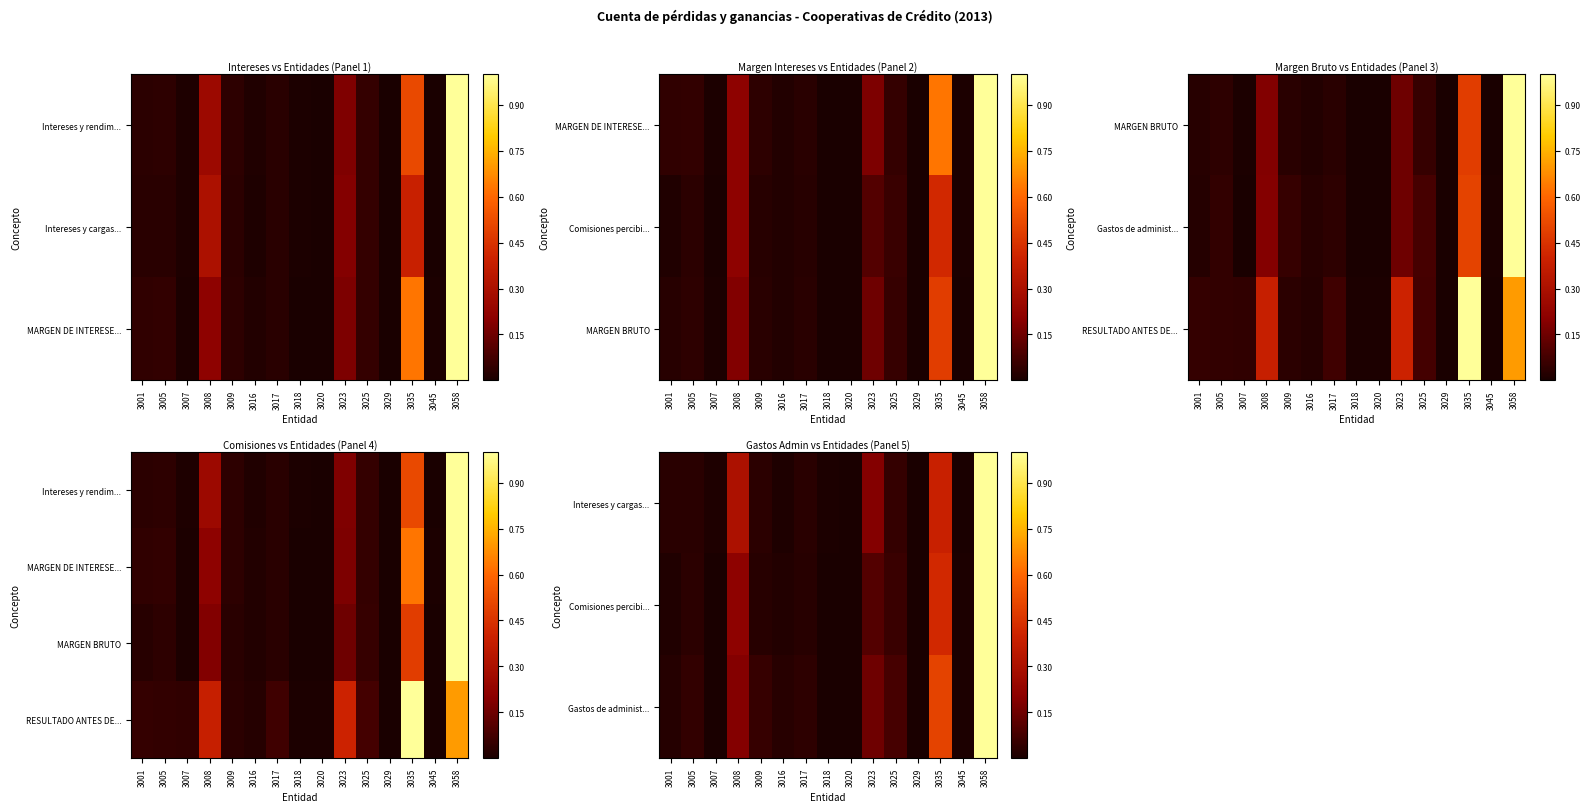

At which label does Comisiones percibi... reach its peak?

3058